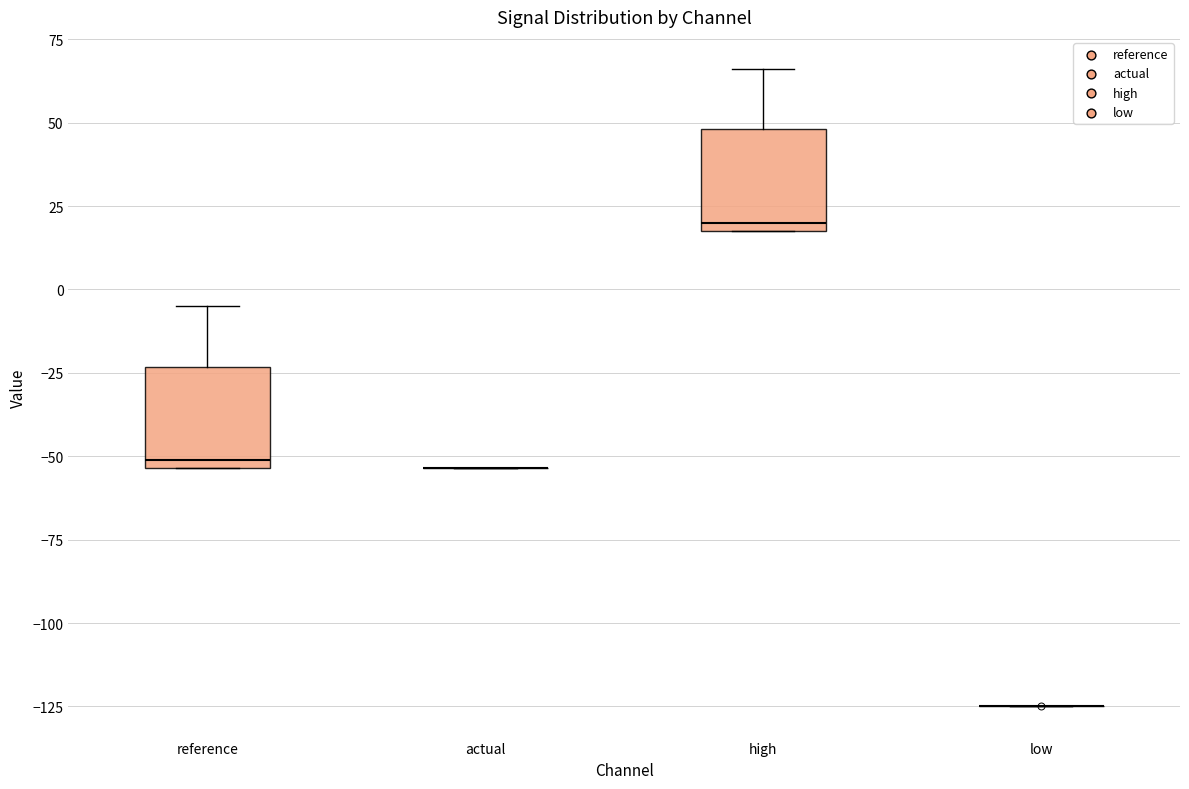

Reading left to right, transcribe this box plot: for each box, give where its median line is, the range the box spans, and where its two whiskers end, as read against the y-axis. The values are not printed on the chart, so give them approximately, as read against the axis.

reference: median -50, box -55 to -25, whiskers -55 to -5
actual: box collapsed to a line at -55, whiskers -55 to -55
high: median 20 (just above the box's lower edge), box 20 to 50, whiskers 20 to 65
low: box collapsed to a line at -125, whiskers -125 to -125